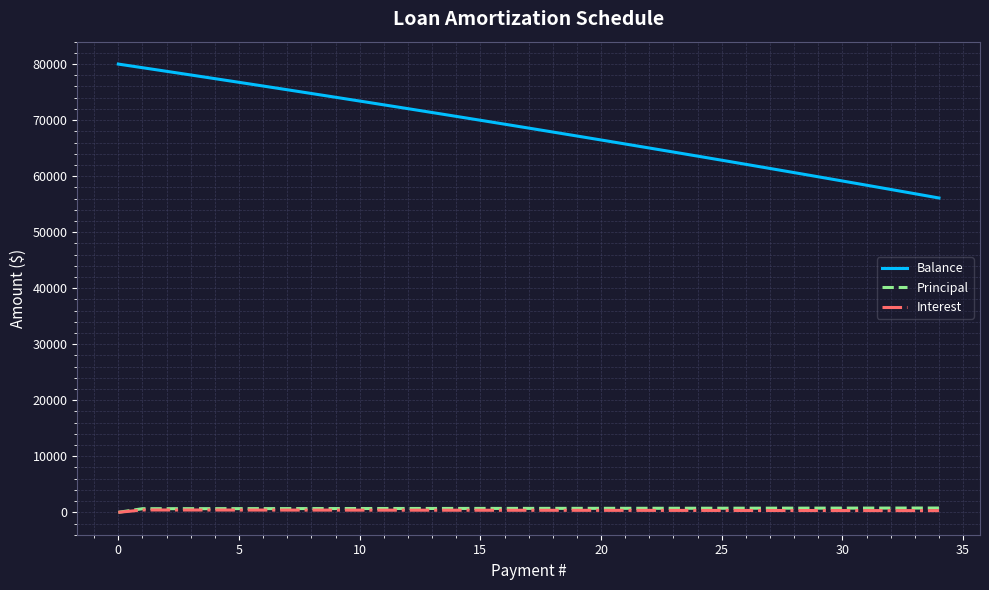

True or false: Interest and Balance intersect in this chart.

False